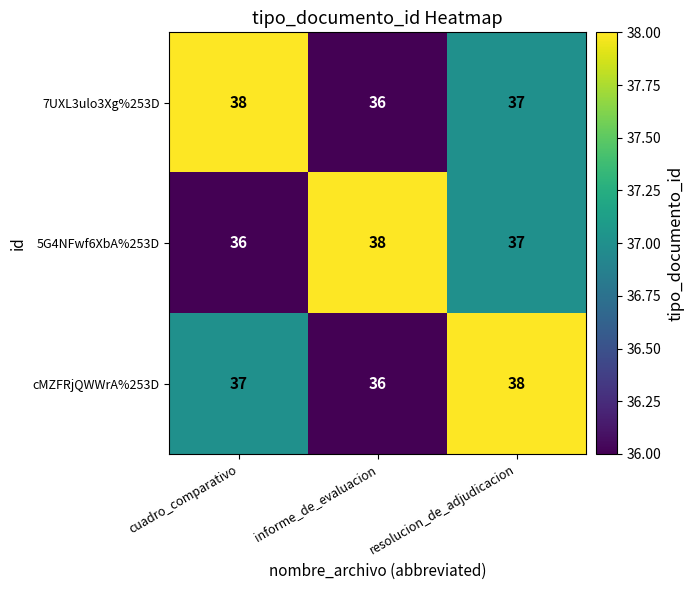

List the labels in order of 5G4NFwf6XbA%253D value, largest first.

informe_de_evaluacion, resolucion_de_adjudicacion, cuadro_comparativo